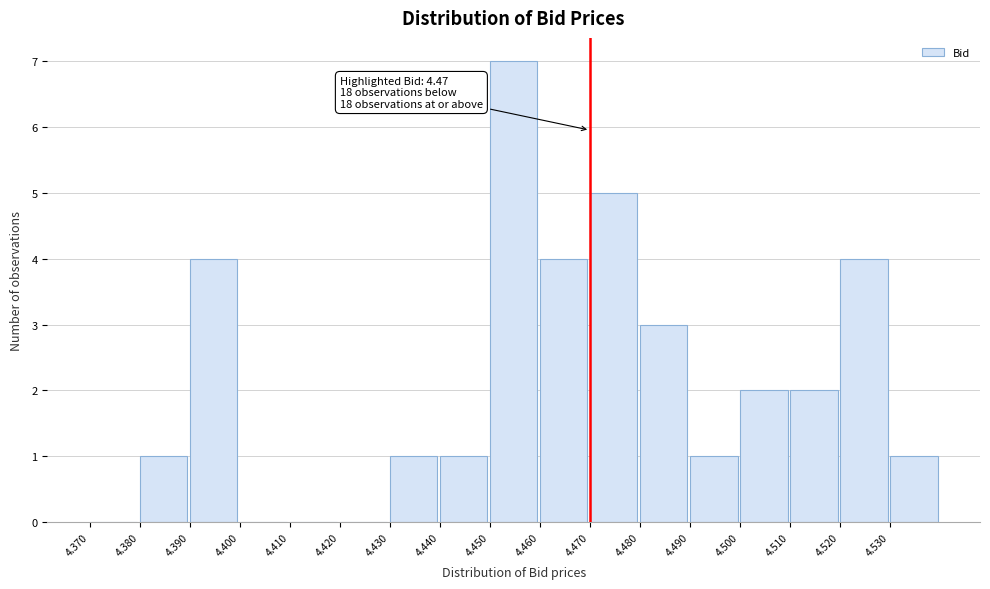

Over which range of the x-axis is the bar tallest?

4.45 to 4.46